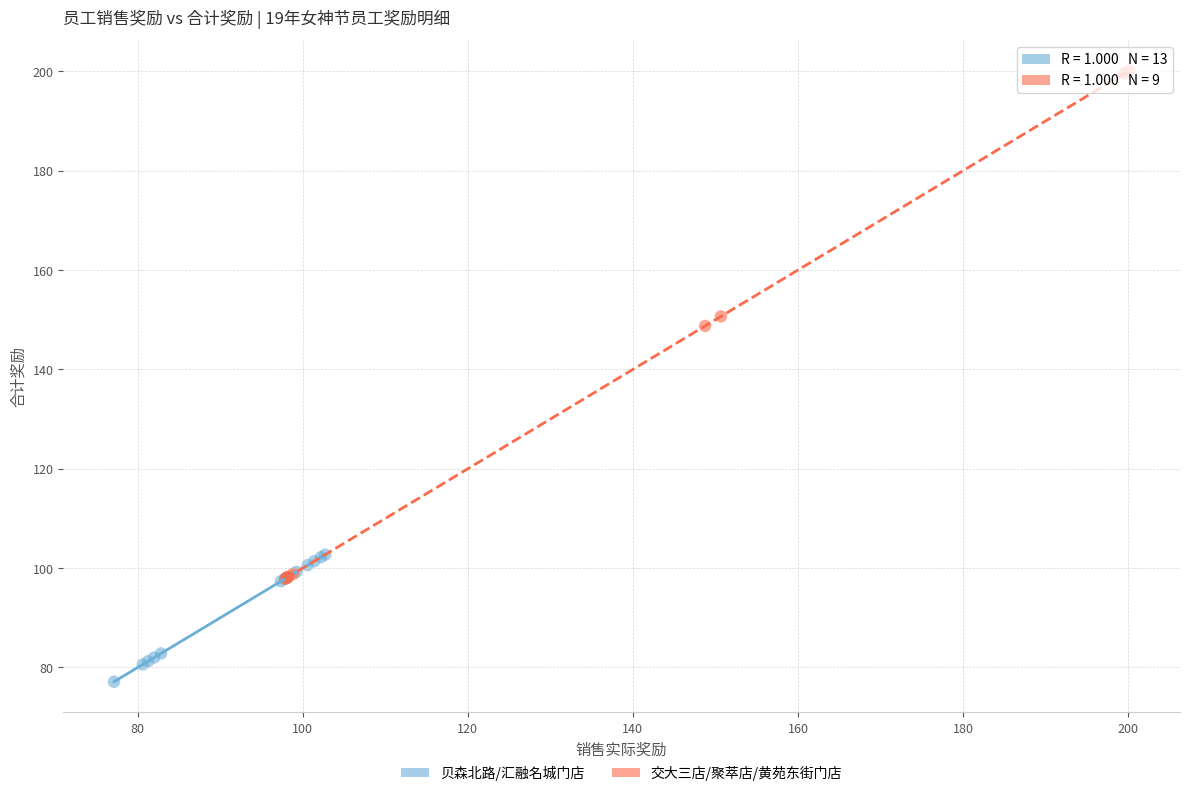

Which series has the largest Y range (max minus min)?

交大三店/聚萃店/黄苑东街门店